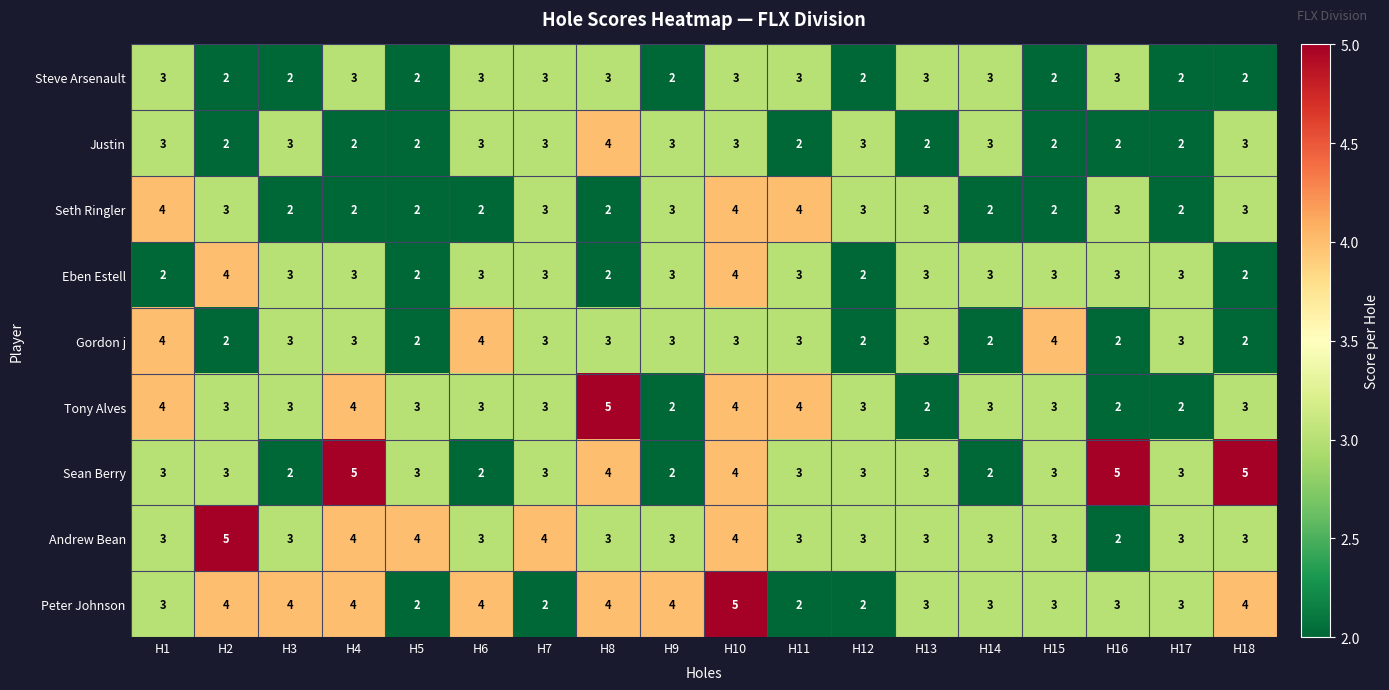

What is the sum of the Sean Berry values at H16 and H14?

7